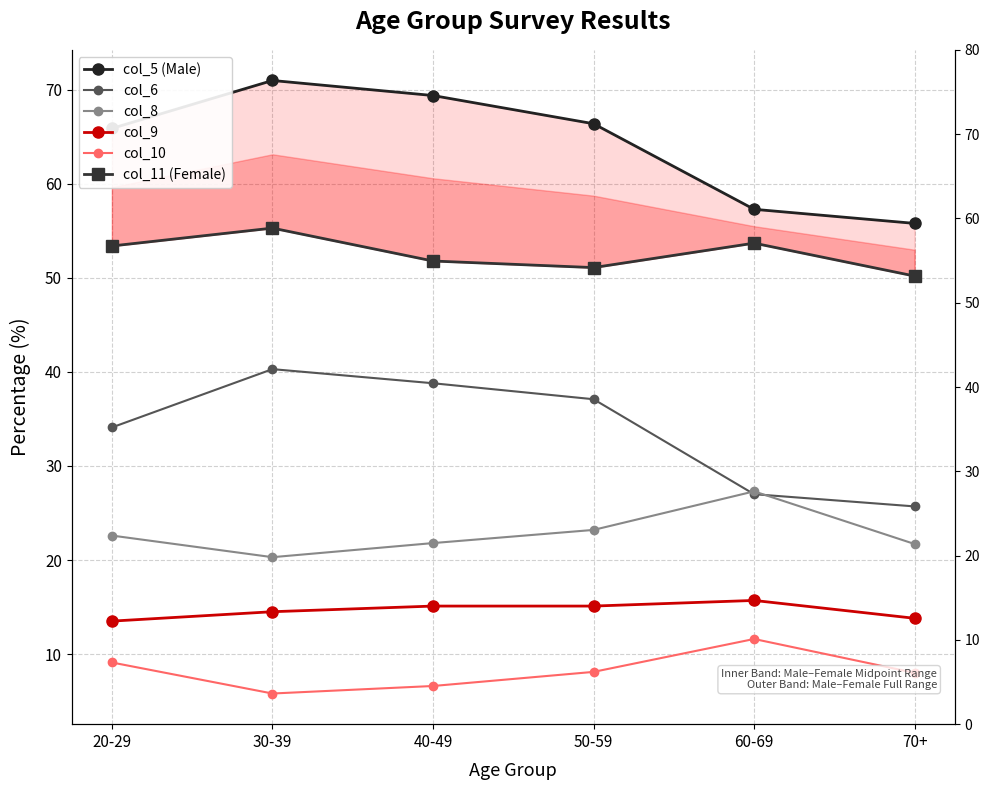

What is the label of the 5th point from the right?

30-39